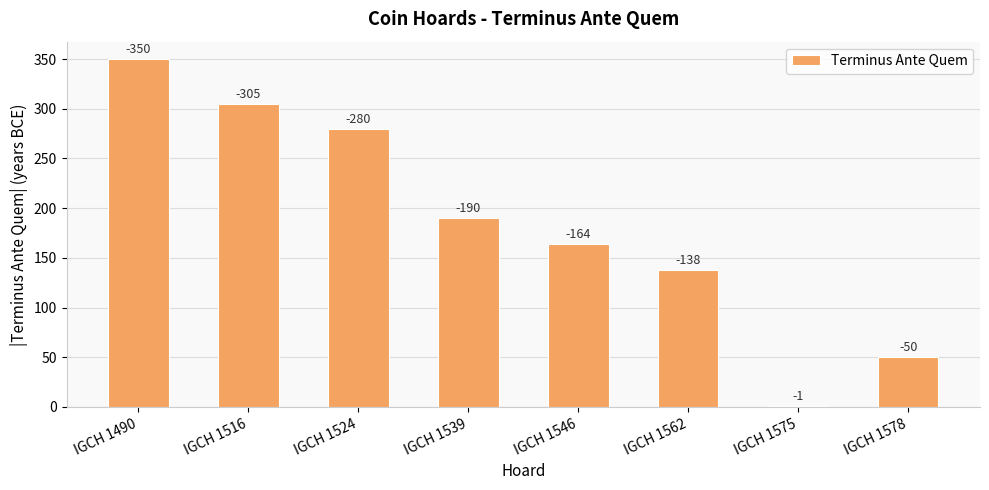

What is the smallest value displayed?

1